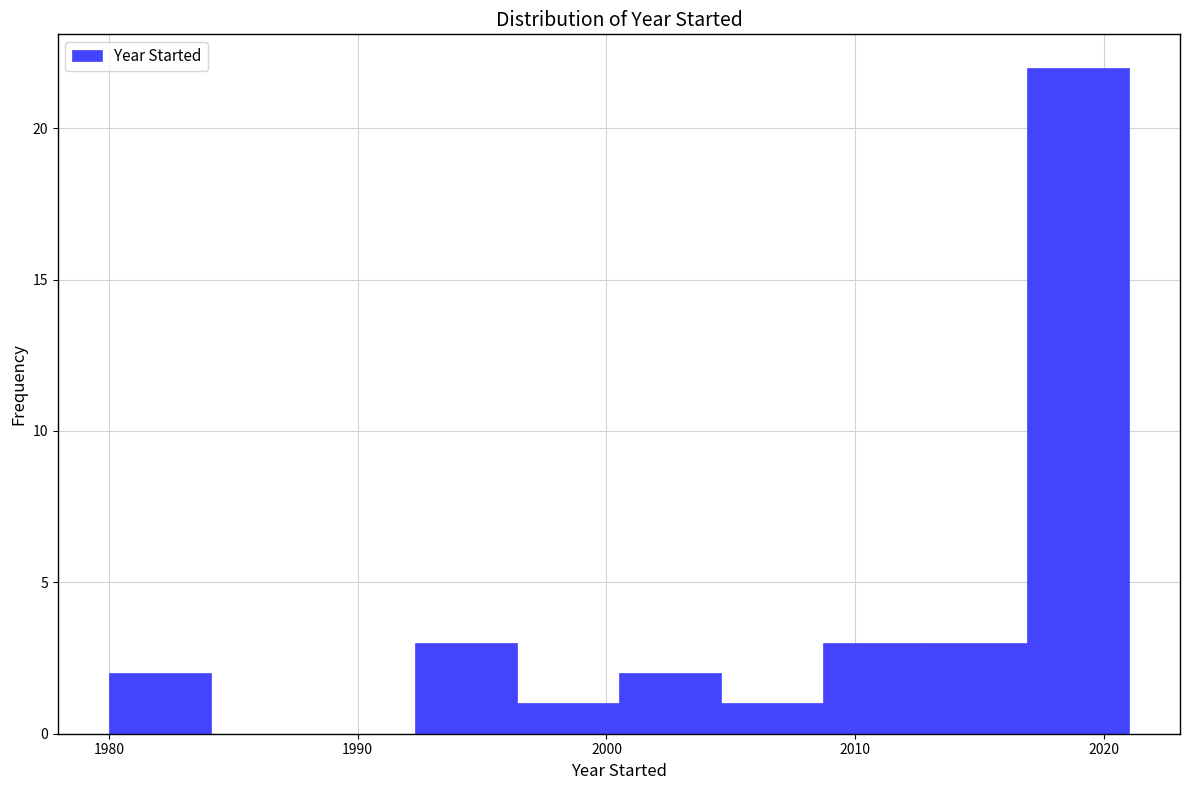

Over which range of the x-axis is the bar tallest?

2016.9 to 2021.0